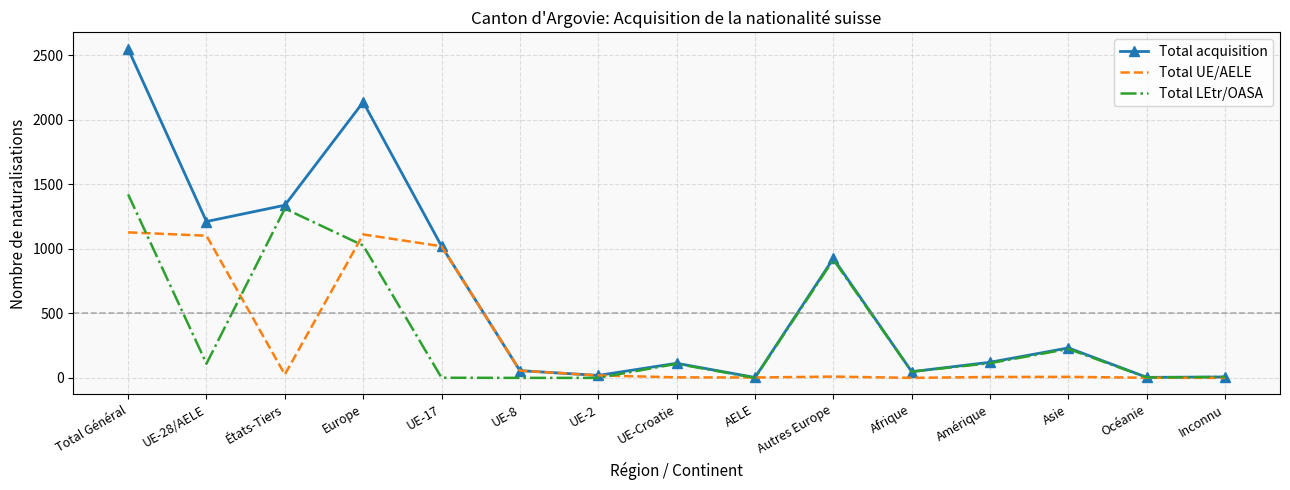

What is the maximum value for Total acquisition?

2548